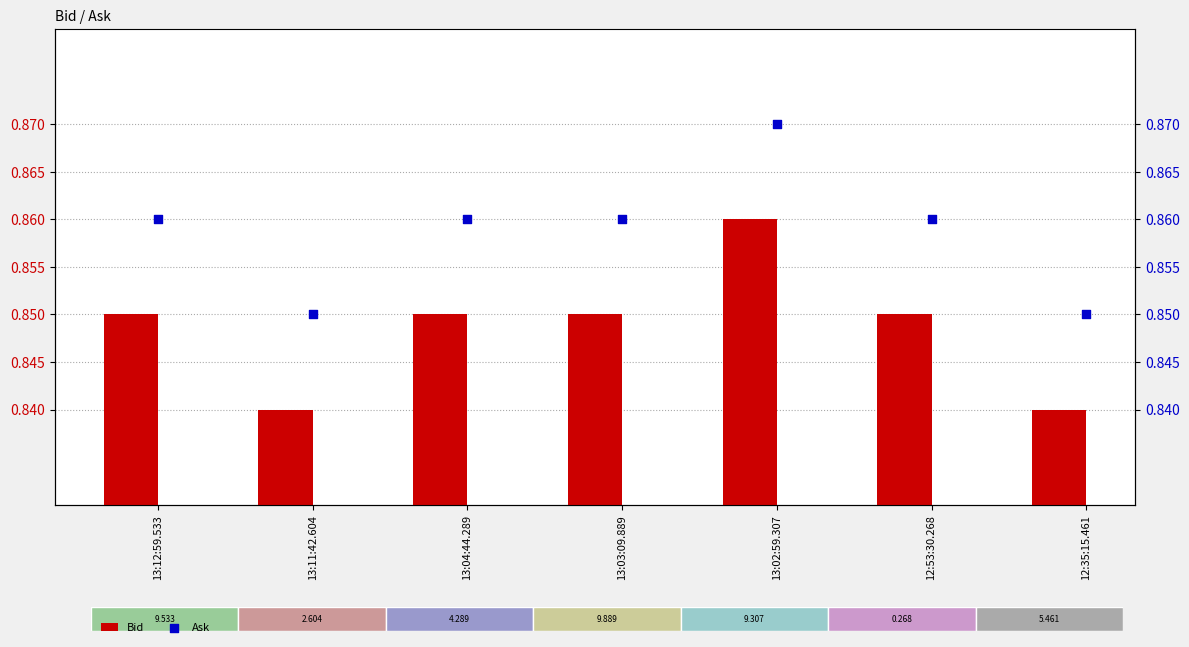

Which series has the largest total across all categories?

Ask